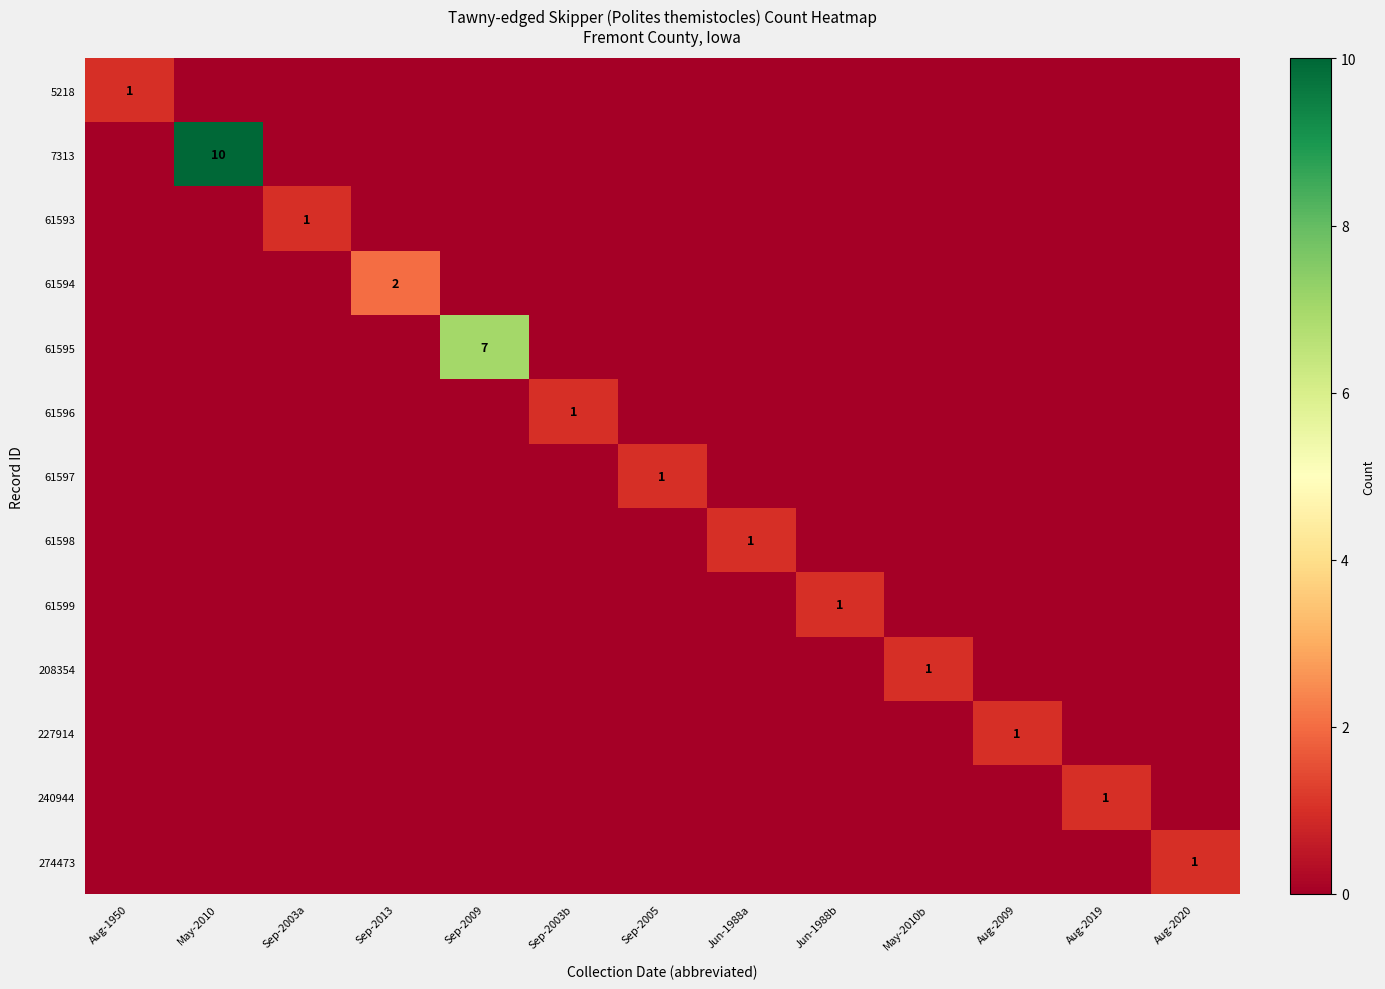

Rank the series at Jun-1988a from highest to lowest value.

61598, 5218, 7313, 61593, 61594, 61595, 61596, 61597, 61599, 208354, 227914, 240944, 274473